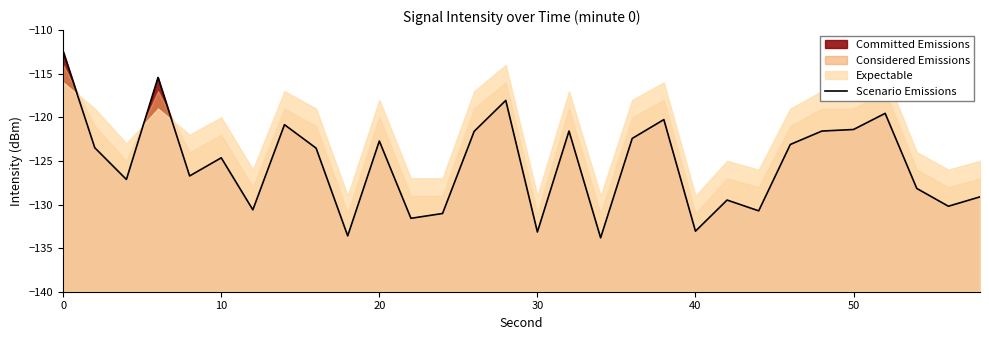

How many lines are shown in the chart?

1